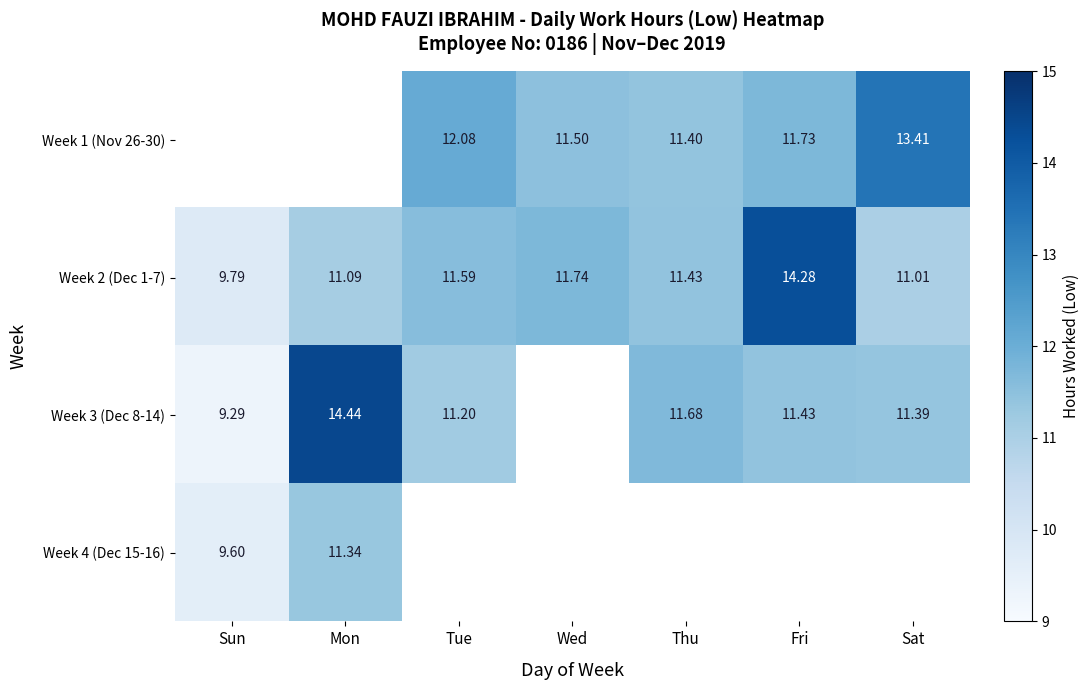

What is the sum of all Week 2 (Dec 1-7) values?

80.9